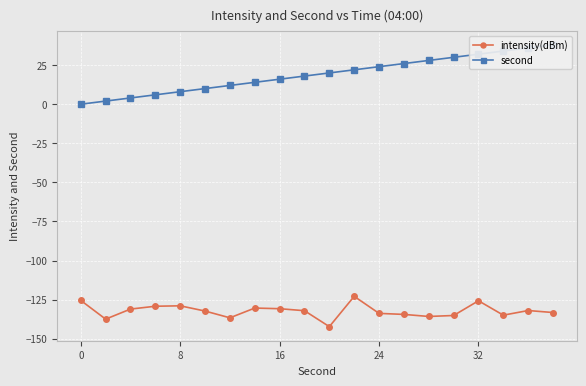

The value of intensity(dBm) at 8 is -129.0. True or false?

True